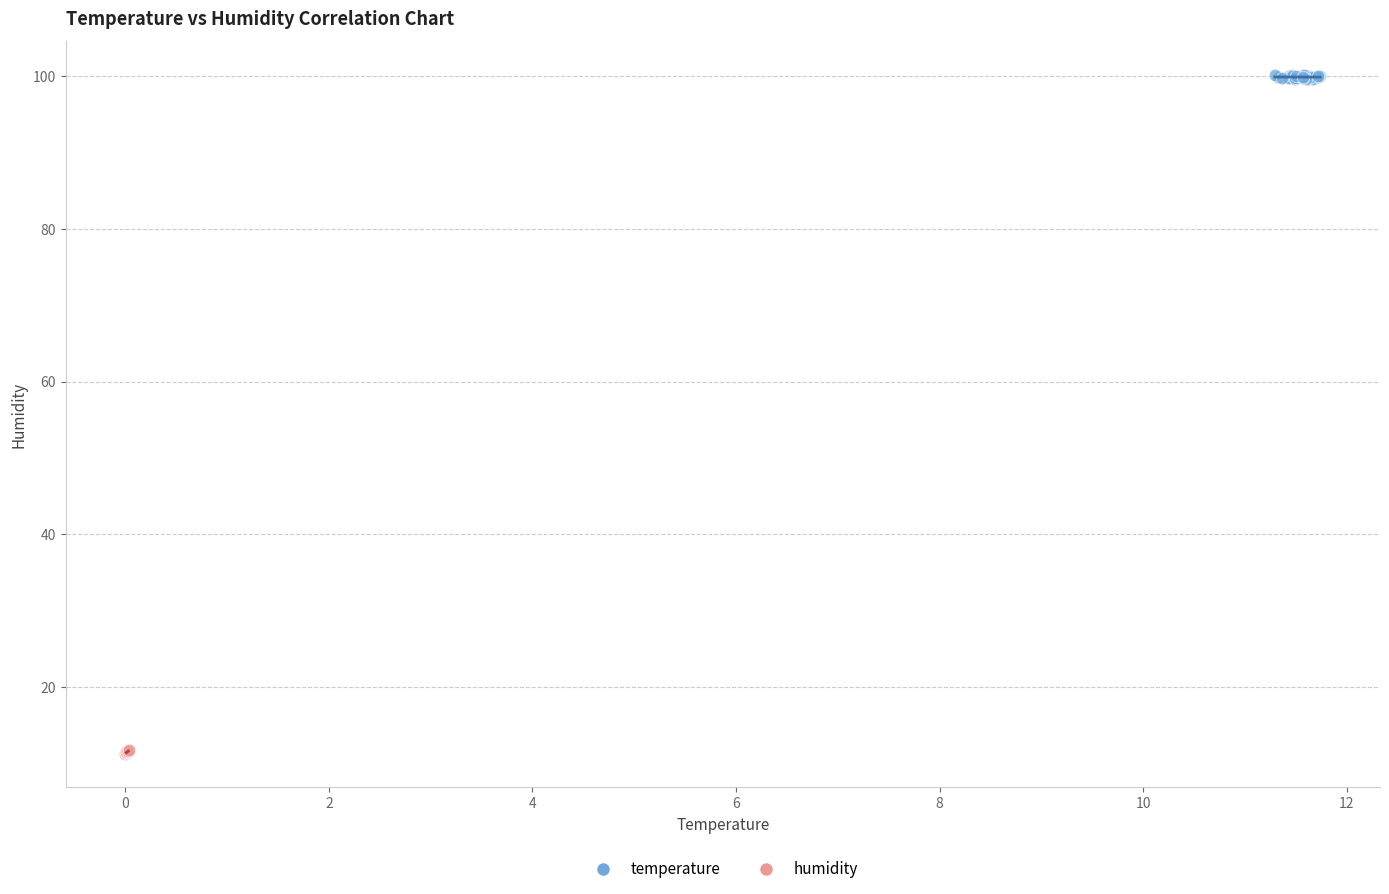

Which series contains the highest Y value?

temperature